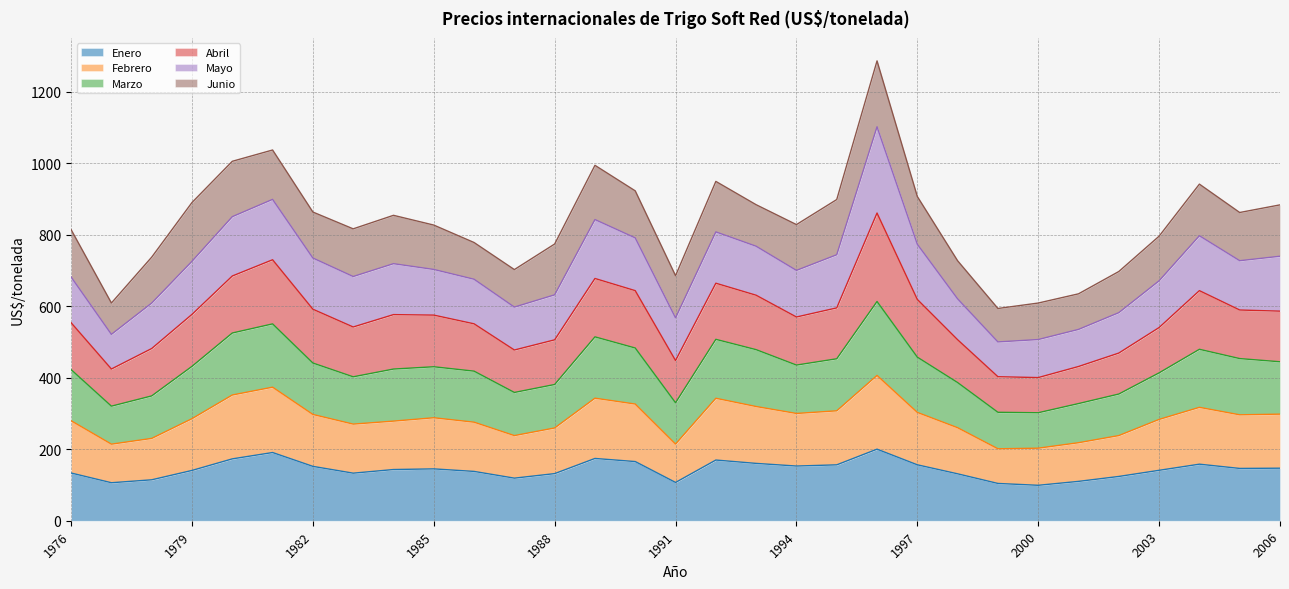

What is the minimum value for Enero?

99.1